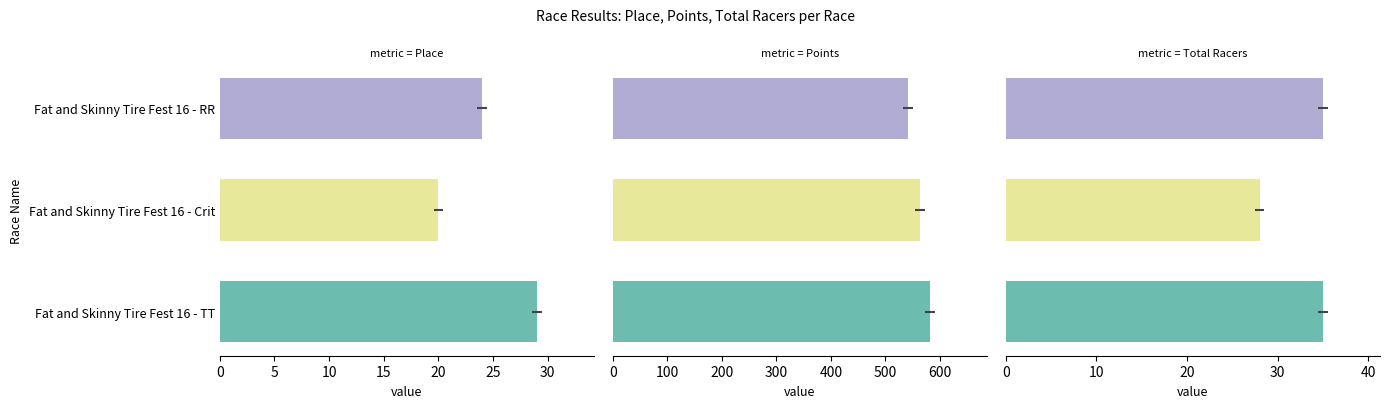

True or false: Place has a value of 51.8 at Fat and Skinny Tire Fest 16 - TT.

False